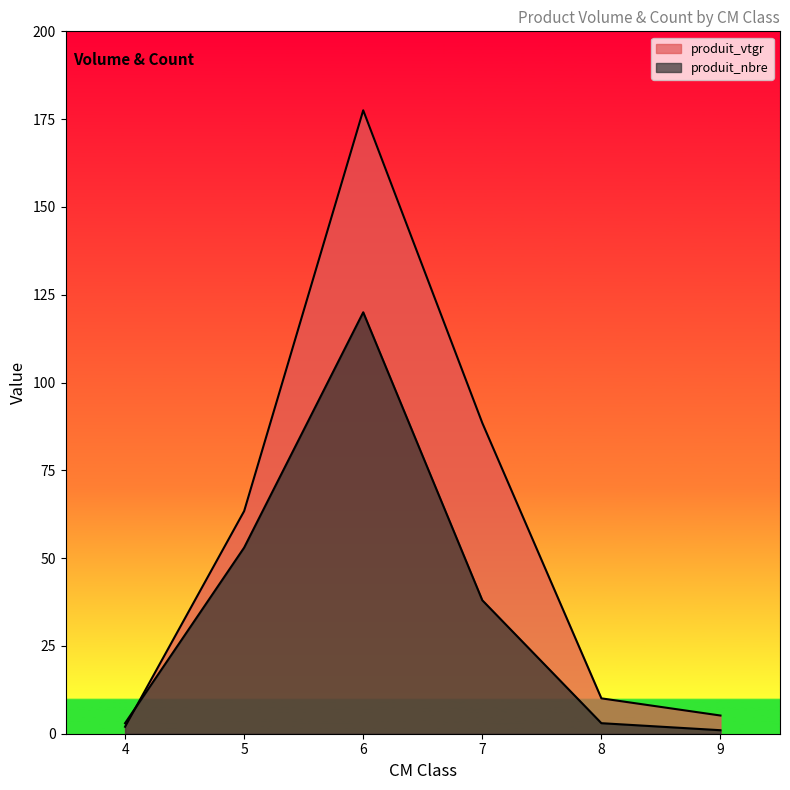

Which category has the highest value in the produit_vtgr series?

6